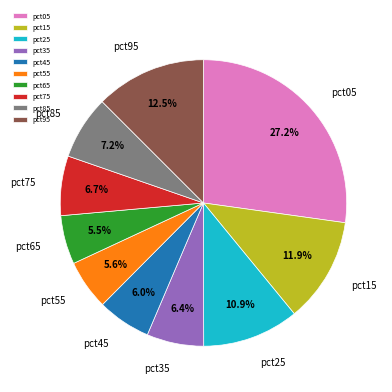

Combined, do pct85 and pct05 account for over 50%?

No